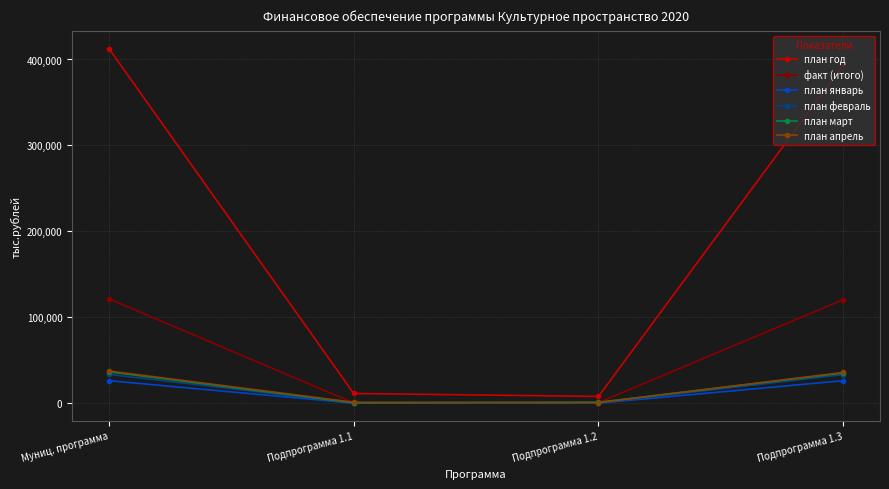

What is the label of the 2nd point from the left?

Подпрограмма 1.1